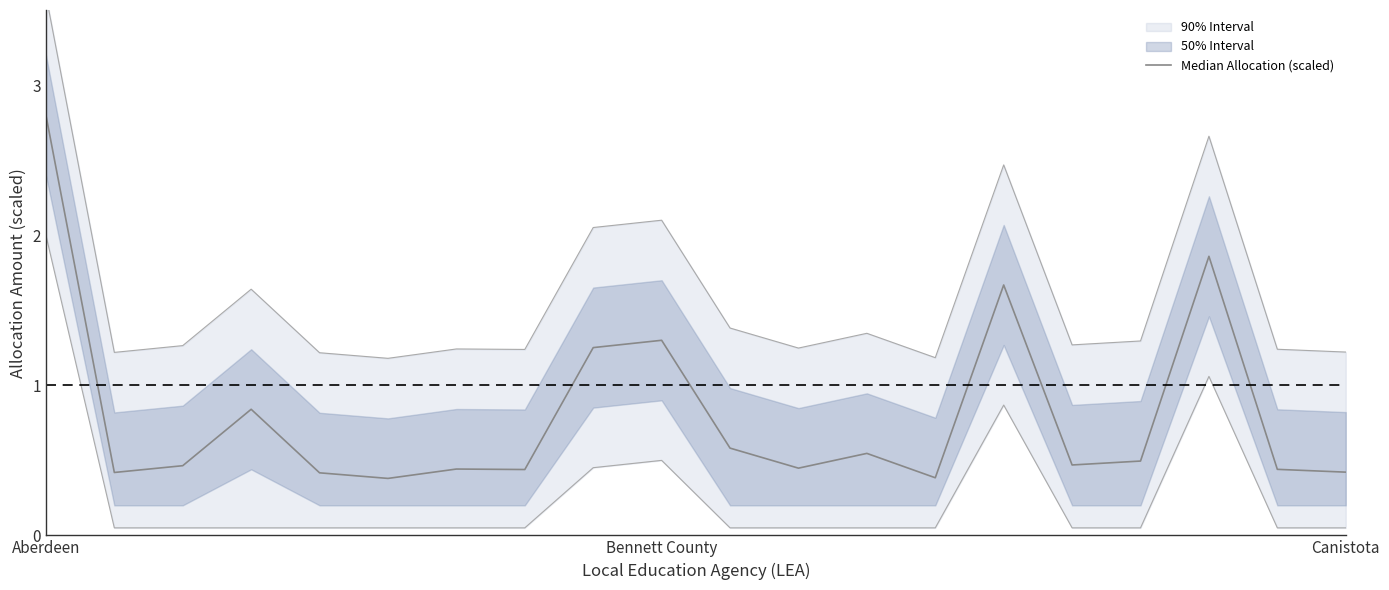

What is the change in value from 8 to 12?

-0.7